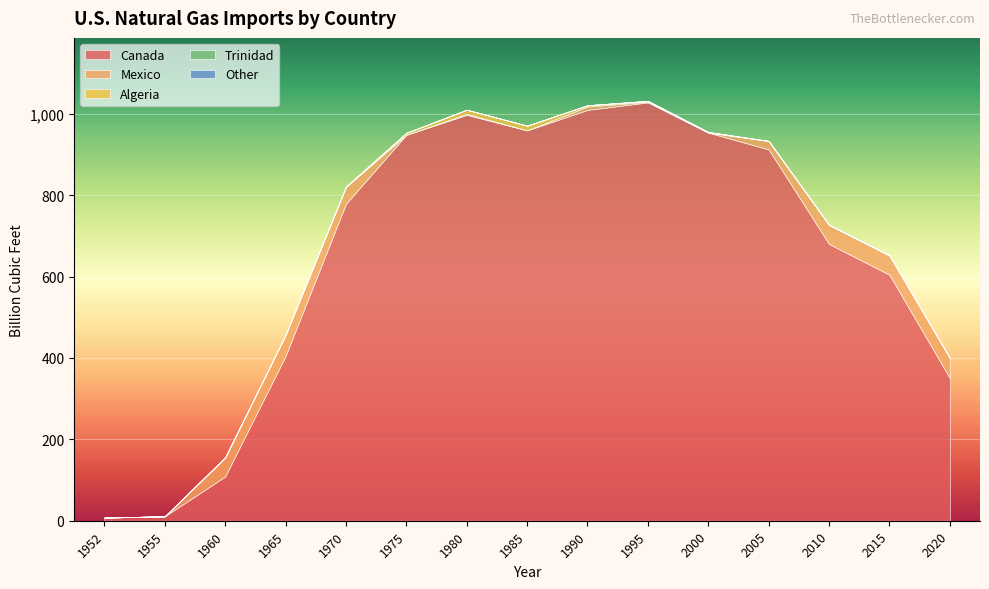

Reading left to right, what are all the values shown in this chart?

Canada: 1952=7.8	1955=10.9	1960=108.7	1965=404.7	1970=778.7	1975=948.1	1980=997.3	1985=959.1	1990=1009.3	1995=1027.9	2000=953.6	2005=912.4	2010=680.1	2015=604.5	2020=350.4
Mexico: 1952=0.0	1955=0.0	1960=47.0	1965=51.7	1970=41.3	1975=0.0	1980=2.4	1985=0.2	1990=8.1	1995=1.6	2000=0.0	2005=20.7	2010=46.8	2015=47.4	2020=49.7
Algeria: 1952=0.0	1955=0.0	1960=0.0	1965=0.0	1970=0.8	1975=4.9	1980=10.2	1985=11.3	1990=3.4	1995=2.0	2000=1.4	2005=0.0	2010=0.0	2015=0.0	2020=0.0
Trinidad: 1952=0.0	1955=0.0	1960=0.0	1965=0.0	1970=0.0	1975=0.0	1980=0.0	1985=0.0	1990=0.0	1995=0.0	2000=0.0	2005=0.0	2010=0.0	2015=0.0	2020=0.0
Other: 1952=0.0	1955=0.0	1960=0.0	1965=0.0	1970=0.0	1975=0.0	1980=0.0	1985=0.0	1990=0.0	1995=0.0	2000=0.0	2005=0.0	2010=0.0	2015=0.0	2020=0.0
Total: 1952=7.8	1955=10.9	1960=155.6	1965=456.4	1970=820.8	1975=953.0	1980=1011.0	1985=963.8	1990=1019.5	1995=1032.9	2000=963.8	2005=934.5	2010=727.0	2015=651.9	2020=401.5